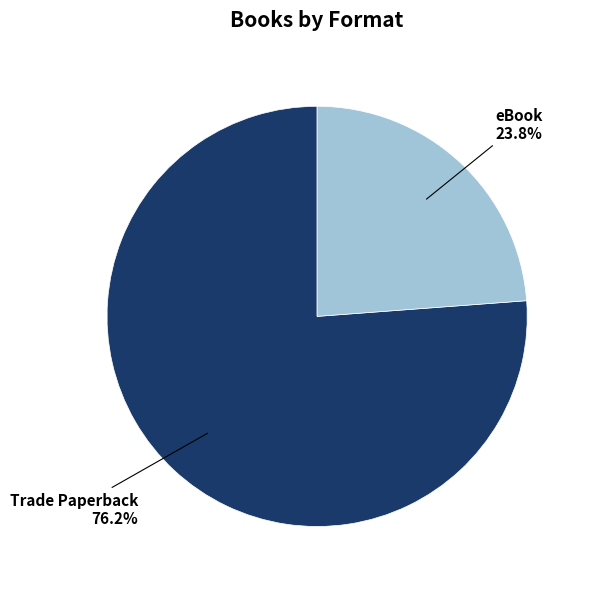

Count the number of slices in the pie.

2